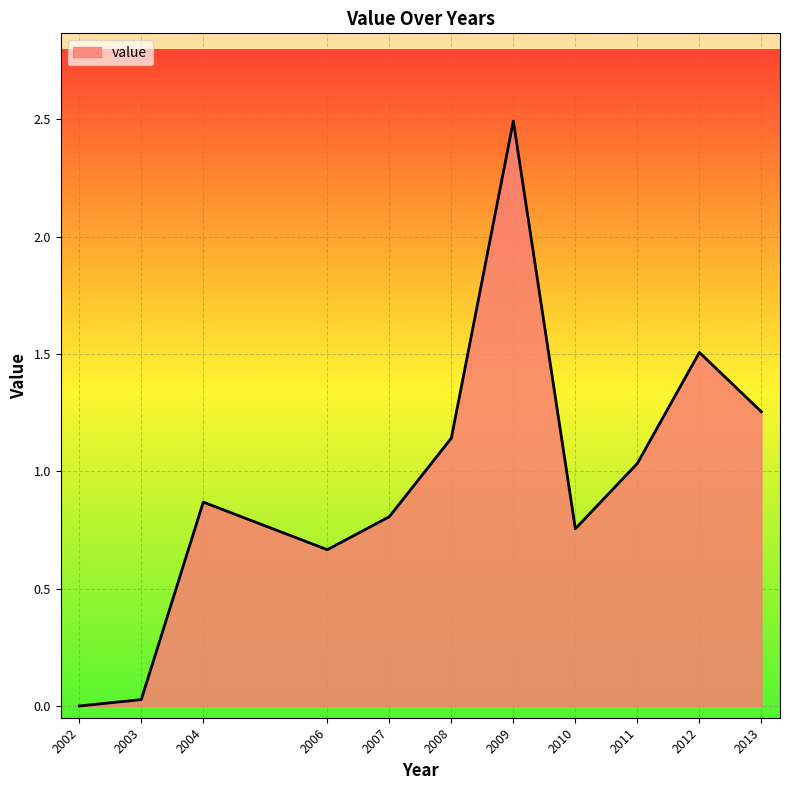

Which has a higher value, 2004 or 2012?

2012